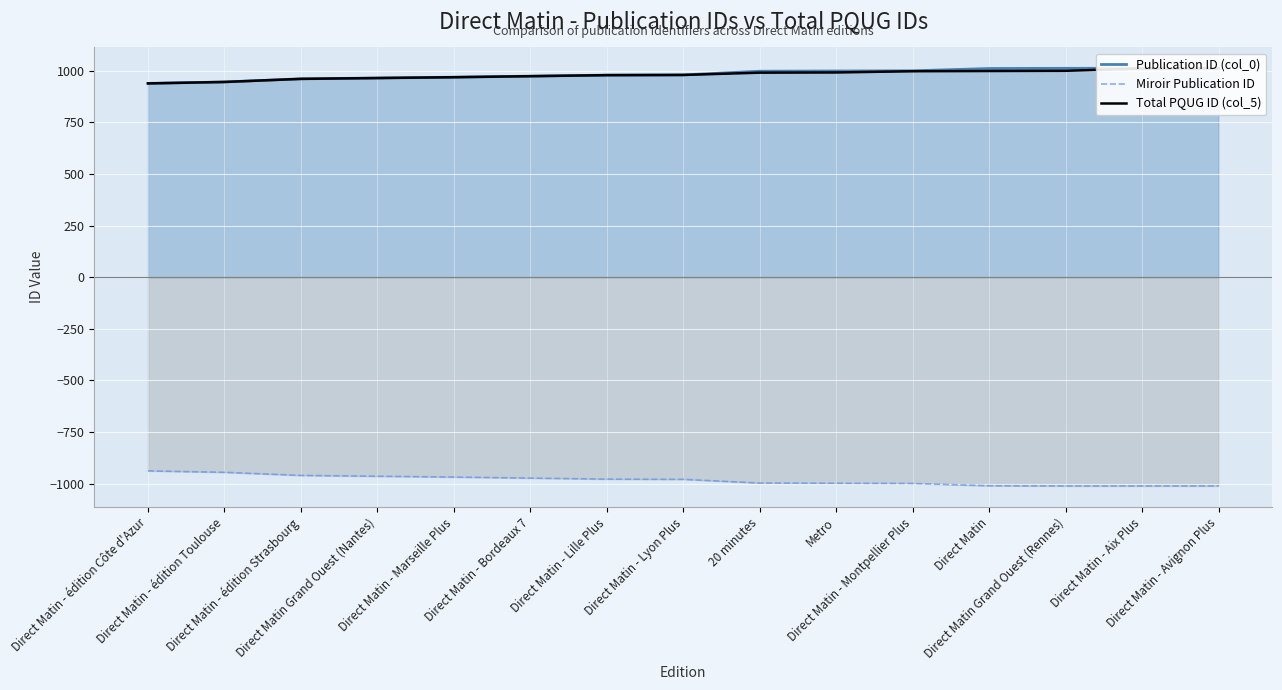

What is the value of the Miroir Publication ID point at the 2nd from the left?

-945